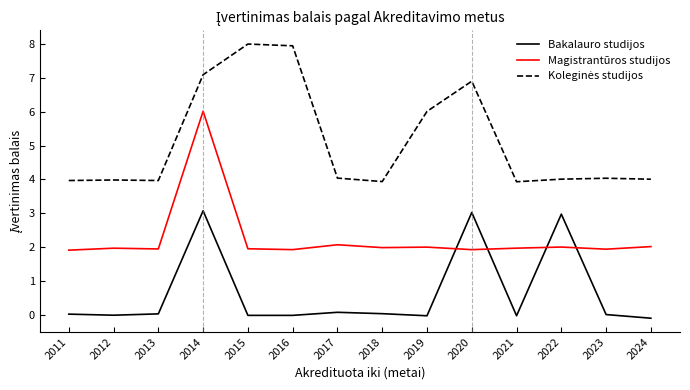

Which series ends up on top after the final intersection of Magistrantūros studijos and Bakalauro studijos?

Magistrantūros studijos